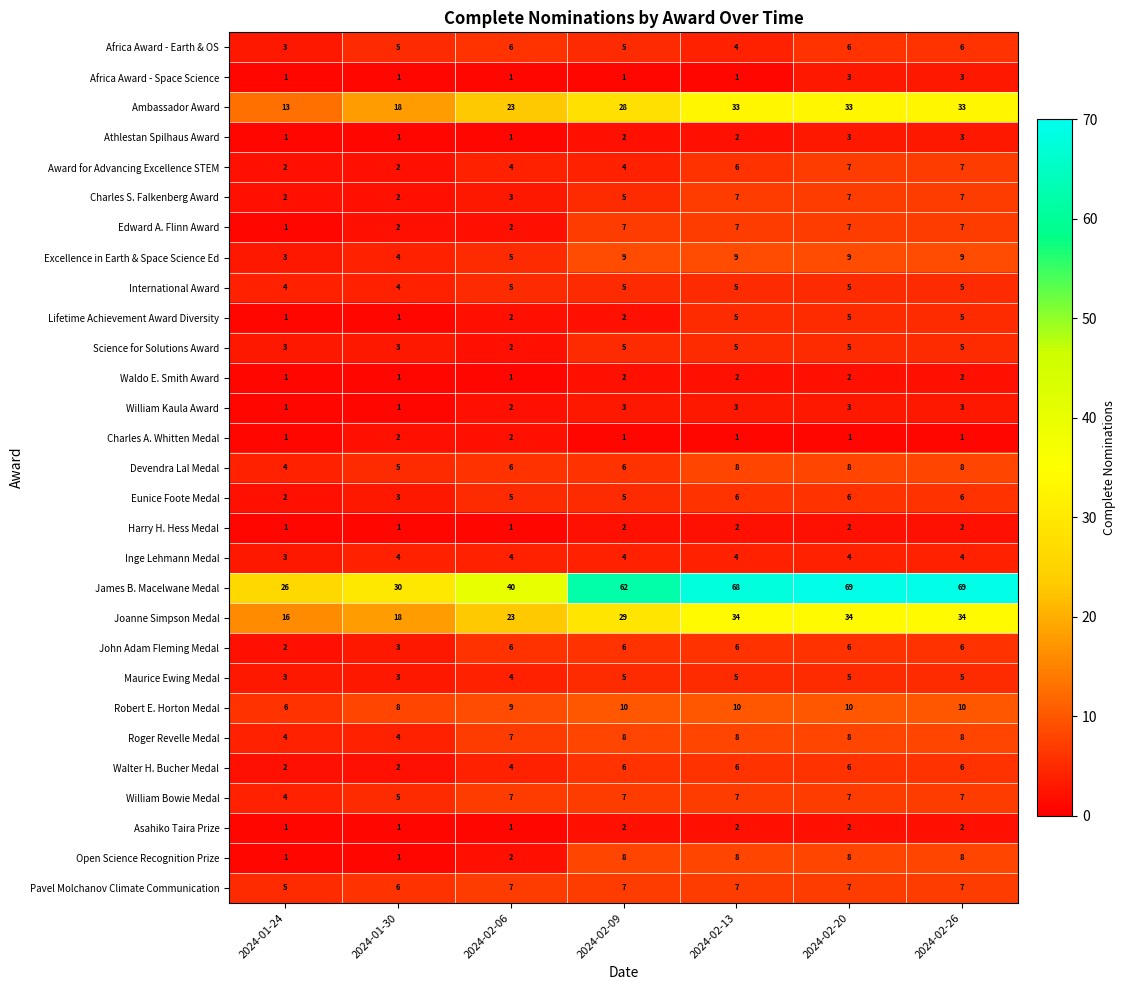

The Edward A. Flinn Award series shows 2 at 2024-02-20. True or false?

False